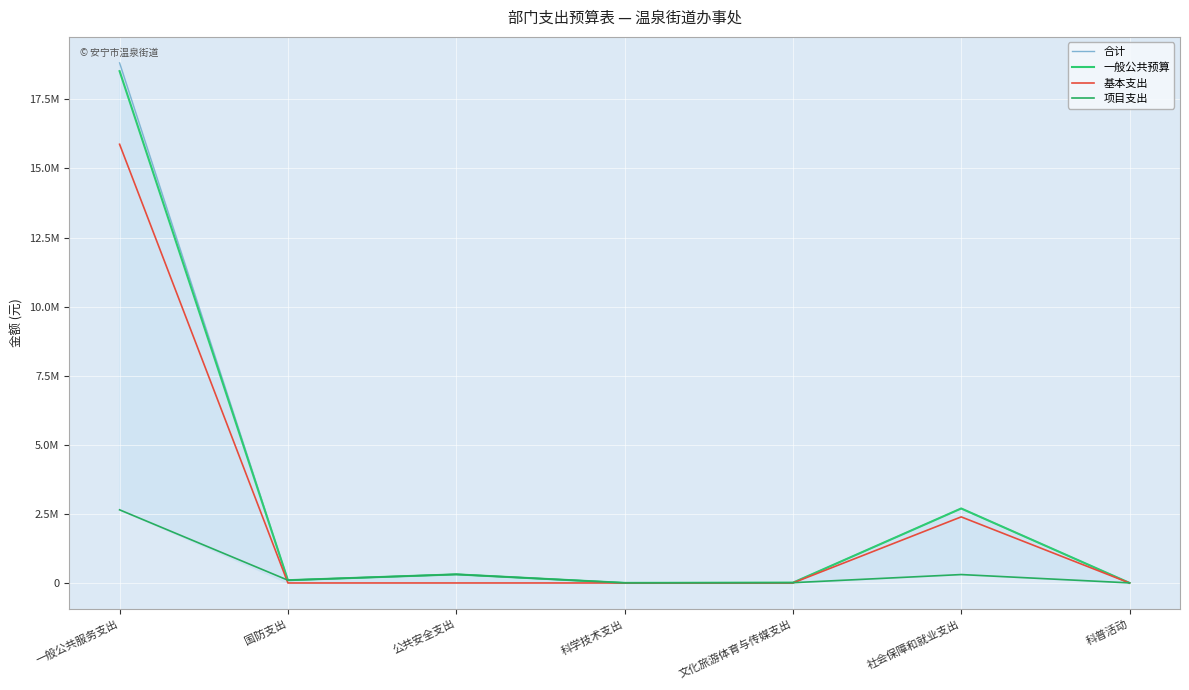

Count the number of categories in the chart.

7